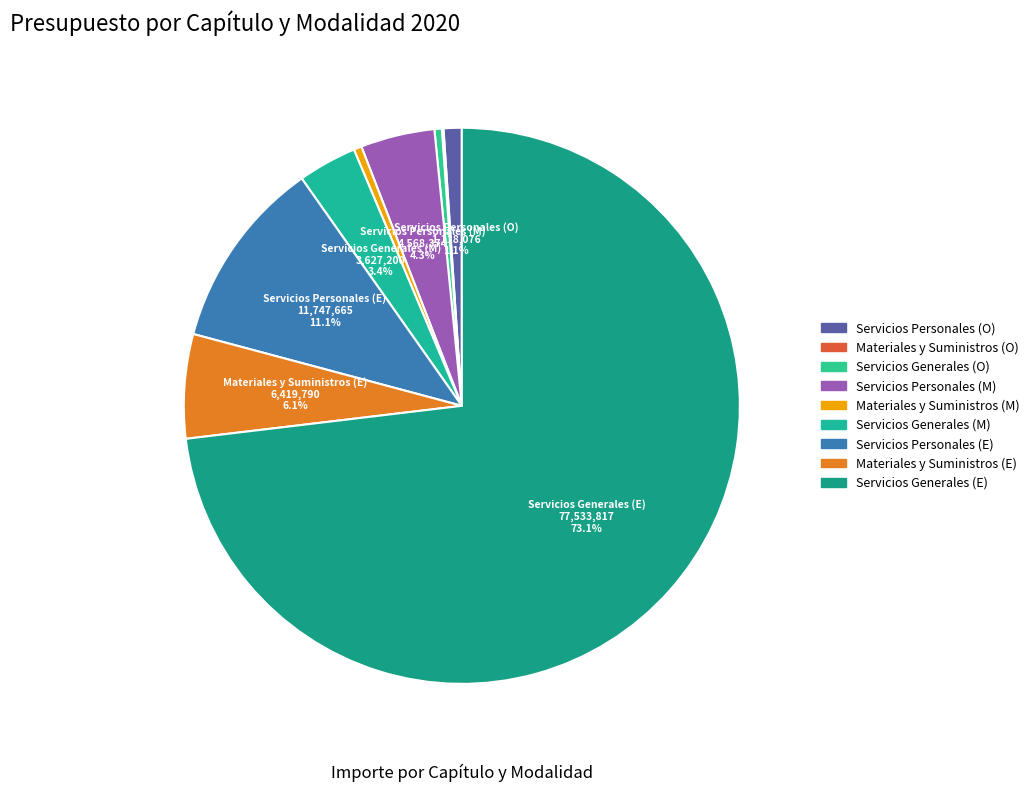

Count the number of slices in the pie.

9